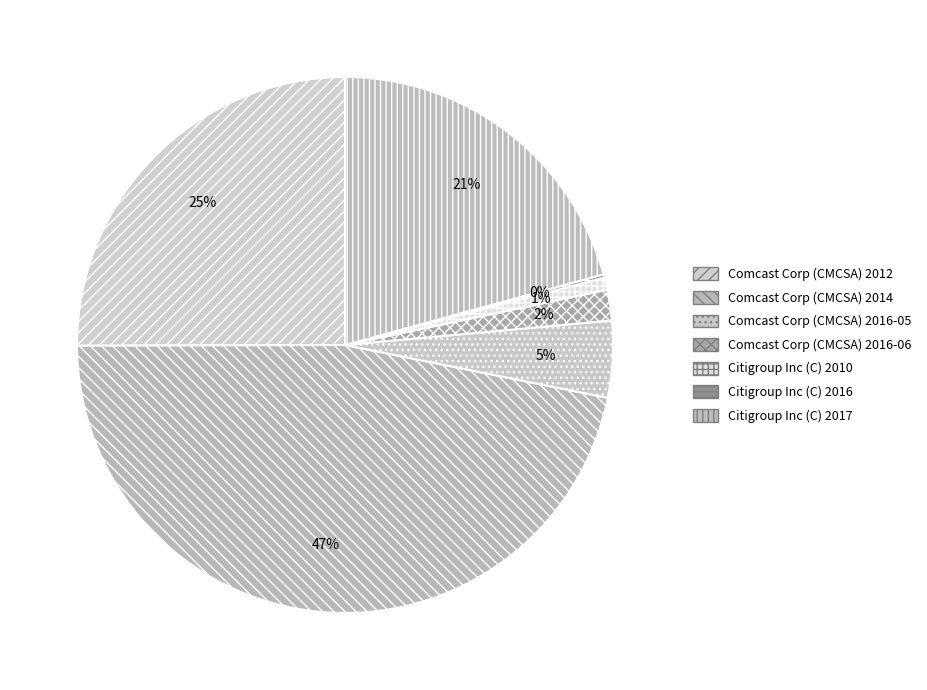

To the nearest percent, what is the difference between the largest and smallest slice percentages?

47%